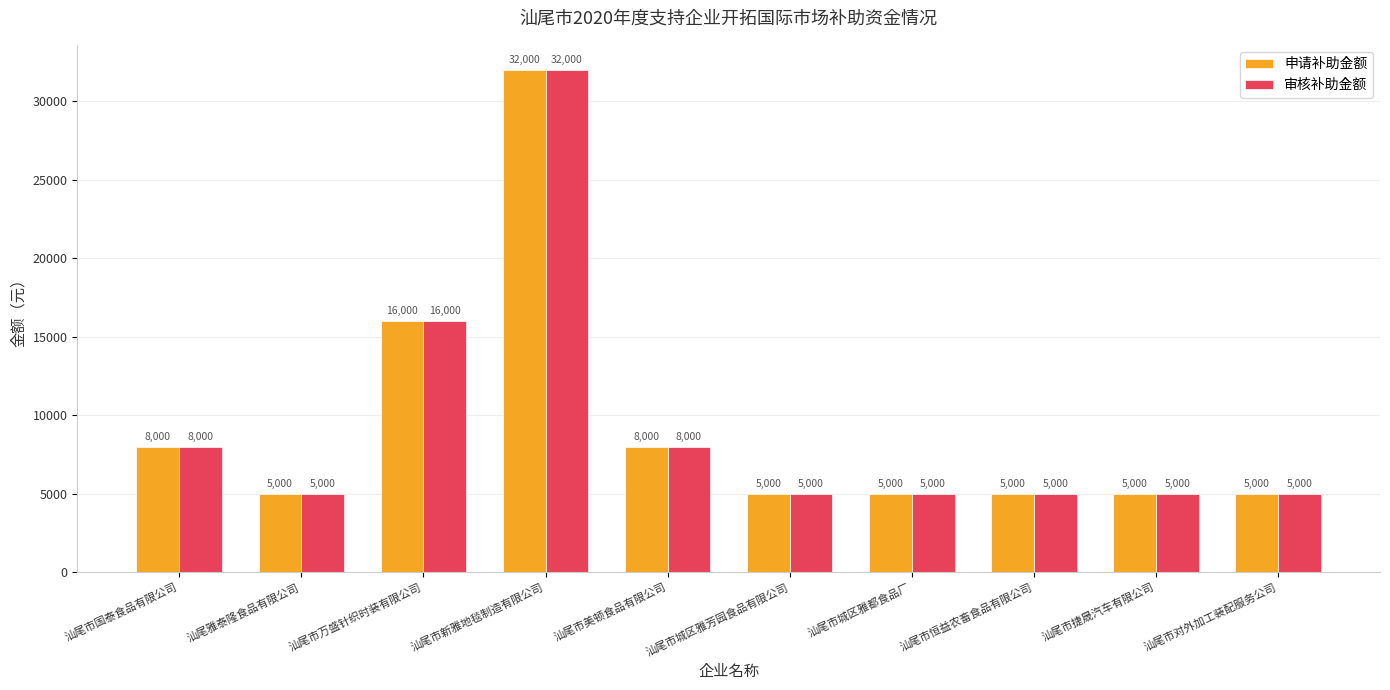

How many series are shown in this chart?

2